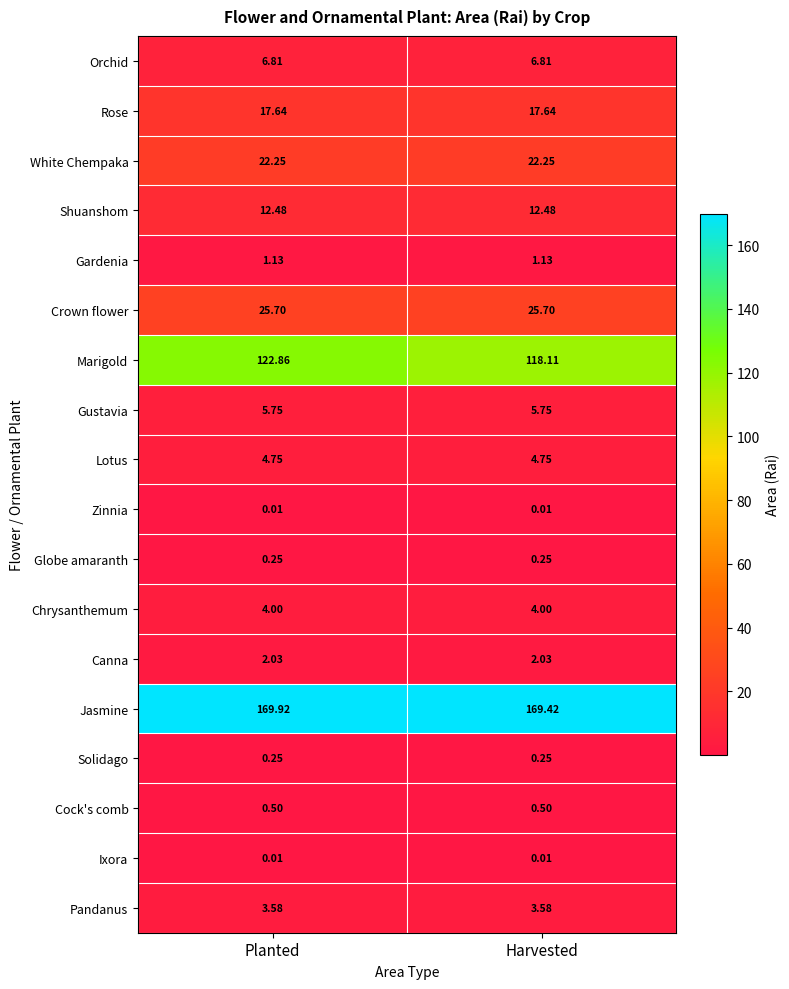

Where does the Marigold series first go above 122?

Planted